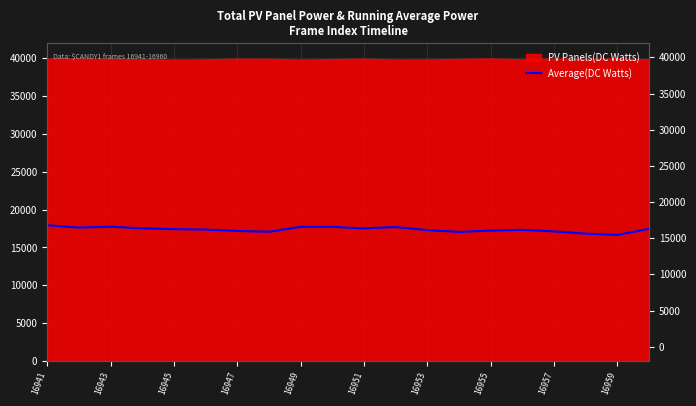

How many lines are shown in the chart?

1